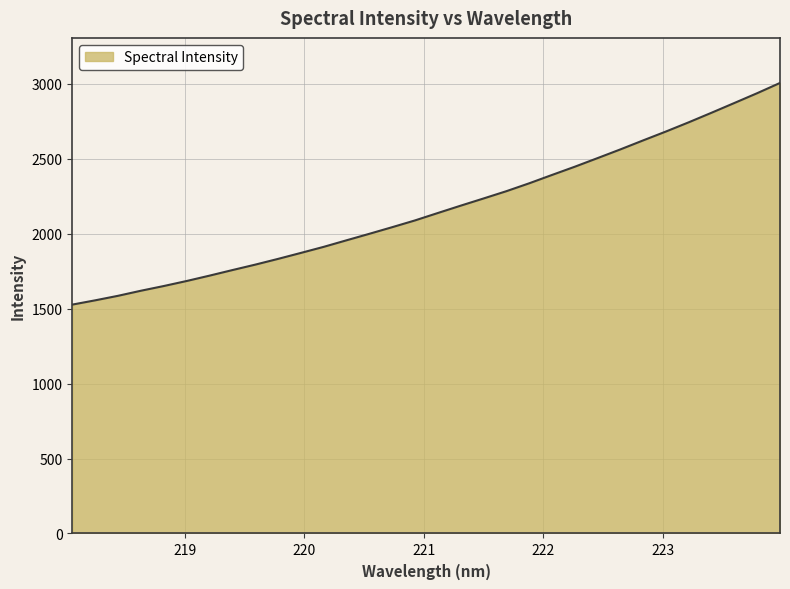

What is the maximum value shown in the chart?

3004.4